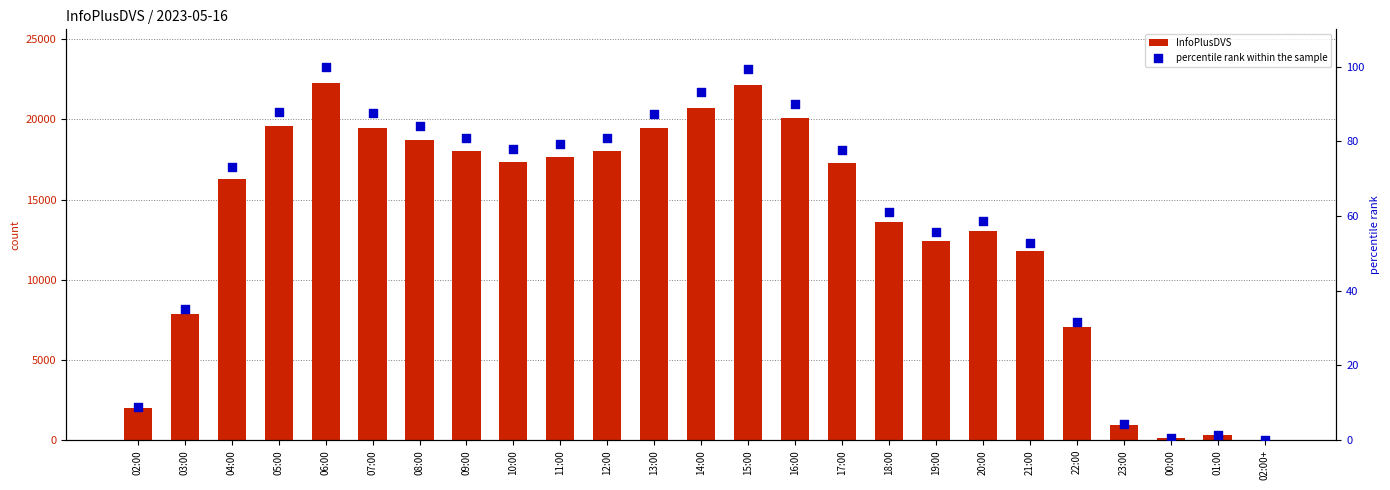

At which category is the sum across all series the highest?

06:00